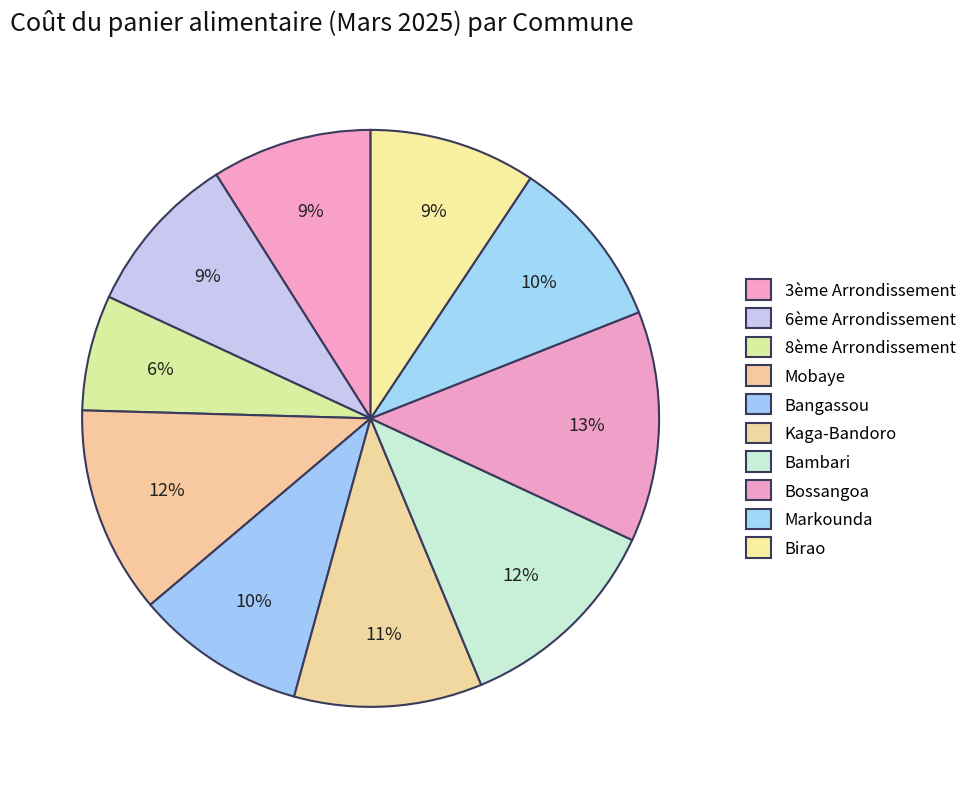

To the nearest percent, what is the combined percentage of 8ème Arrondissement and Bambari?

18%